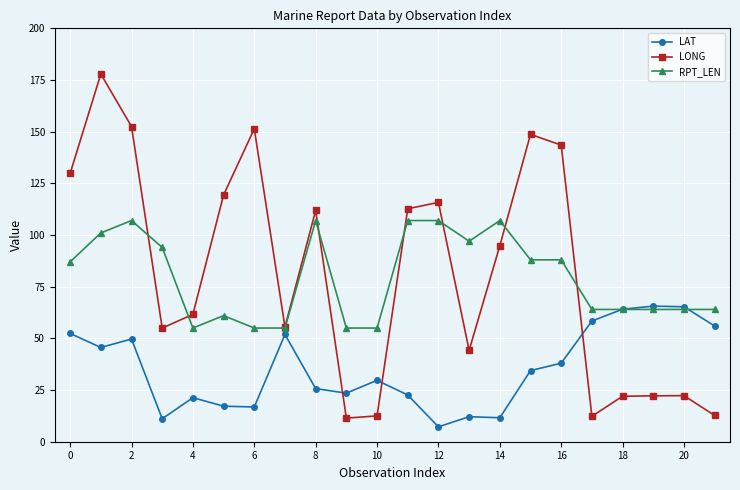

What is the greatest value displayed?

177.9